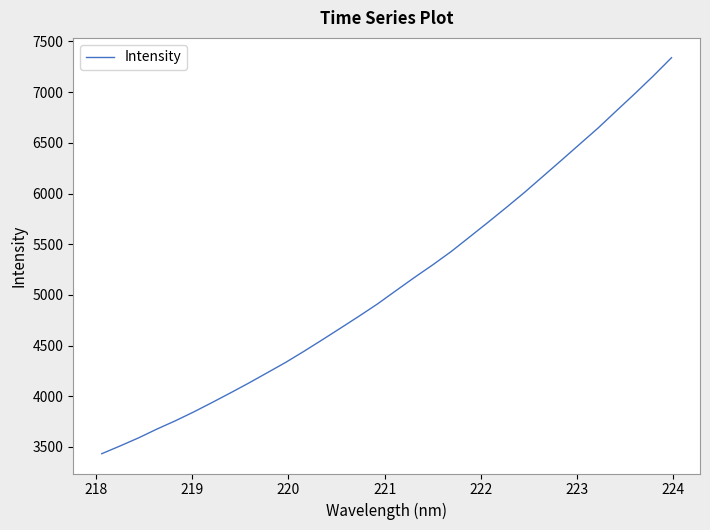

Is this an area chart (filled region under the line)?

No